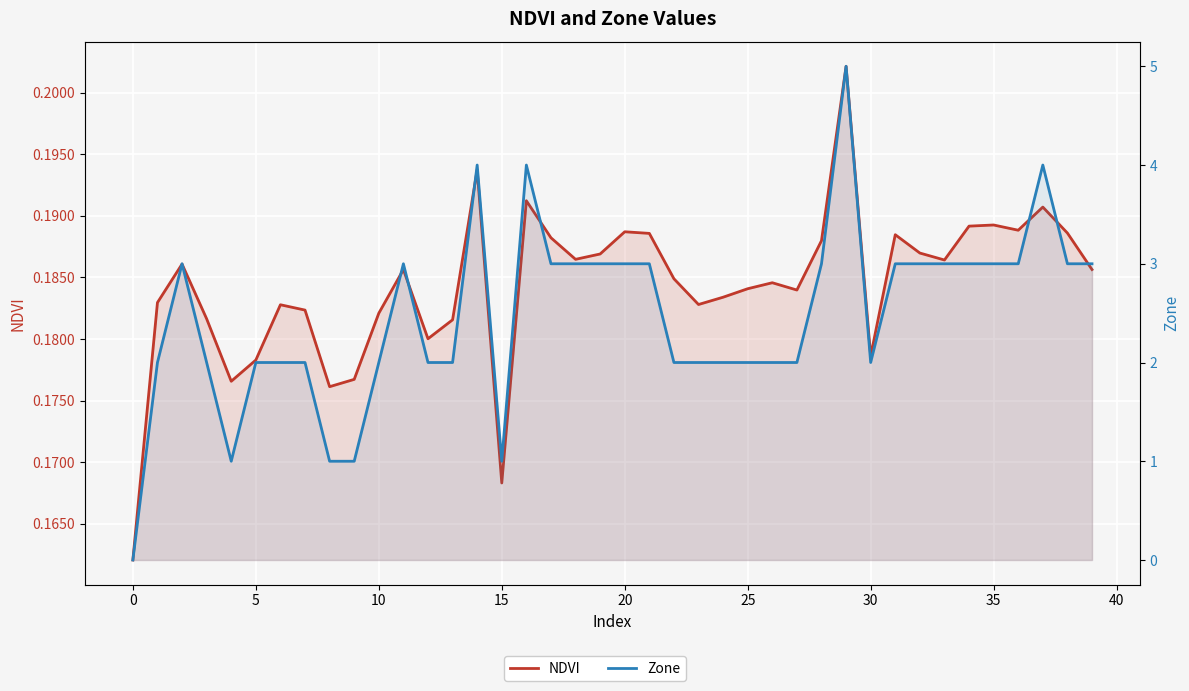

Is it true that NDVI equals 0.2 at 35?

False